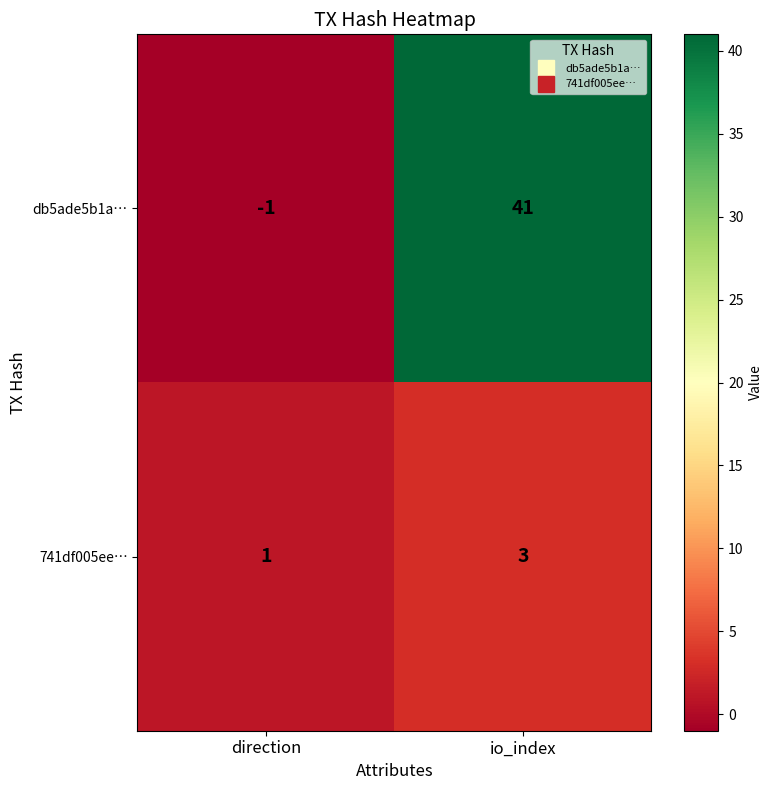

Which series changed the most between direction and io_index?

db5ade5b1a…